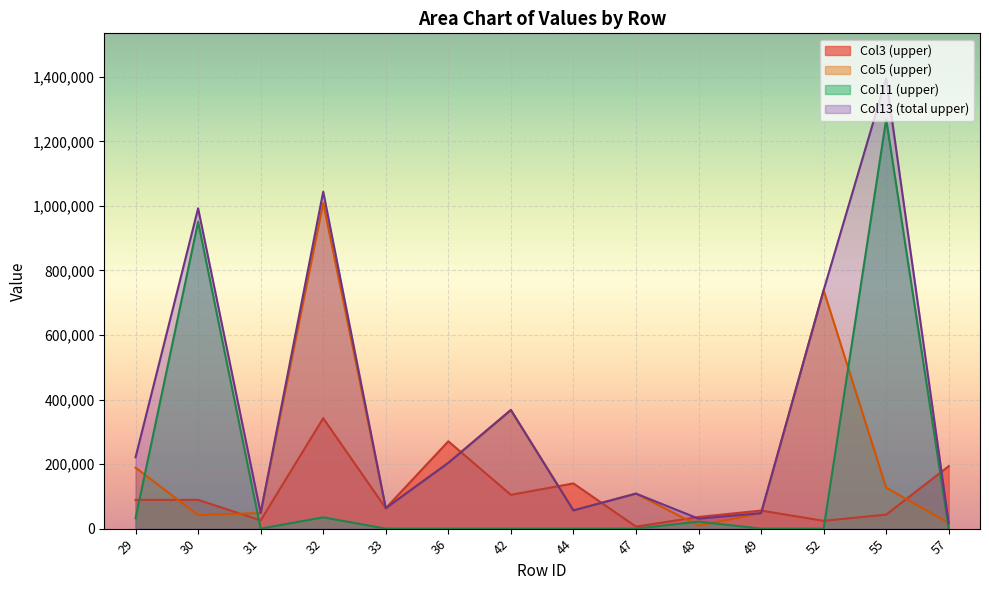

What is the difference between the Col13_upper values at 48 and 49?

16996